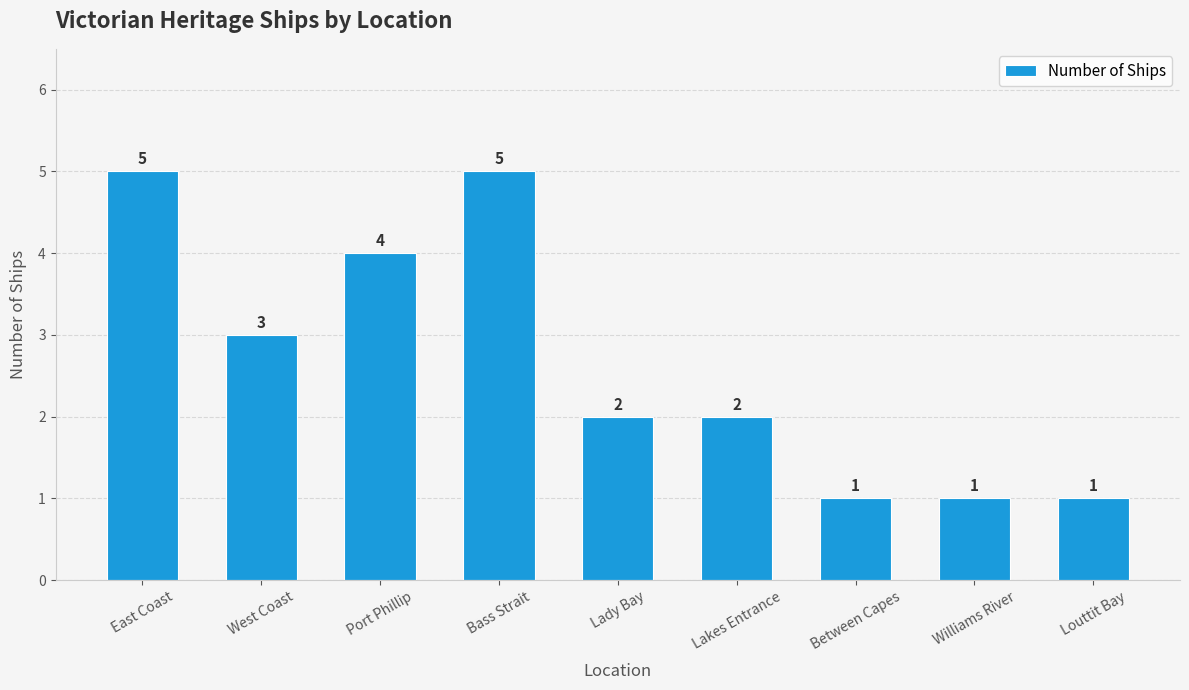

Where does the data first go above 2?

East Coast